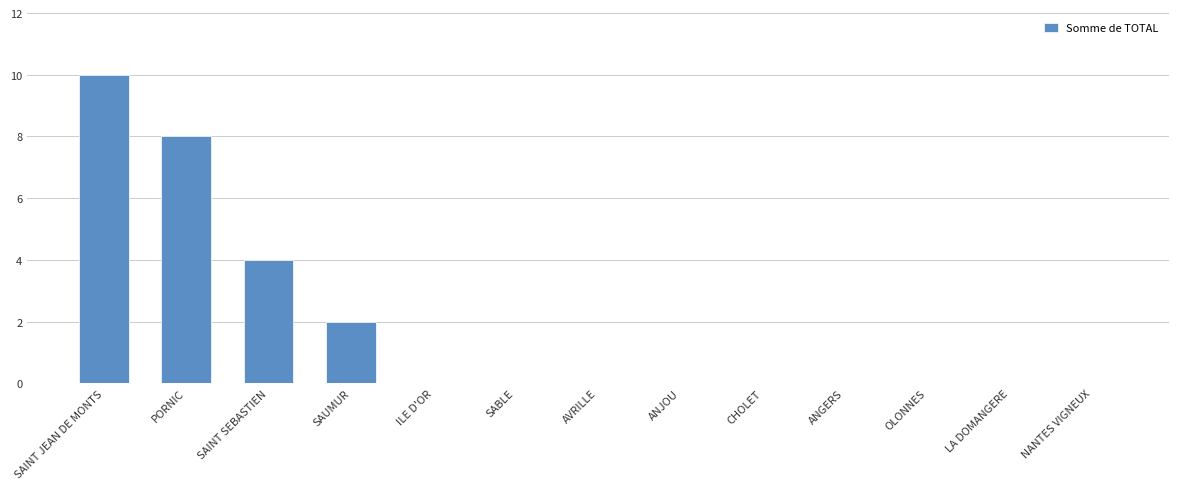

What is the greatest value displayed?

10